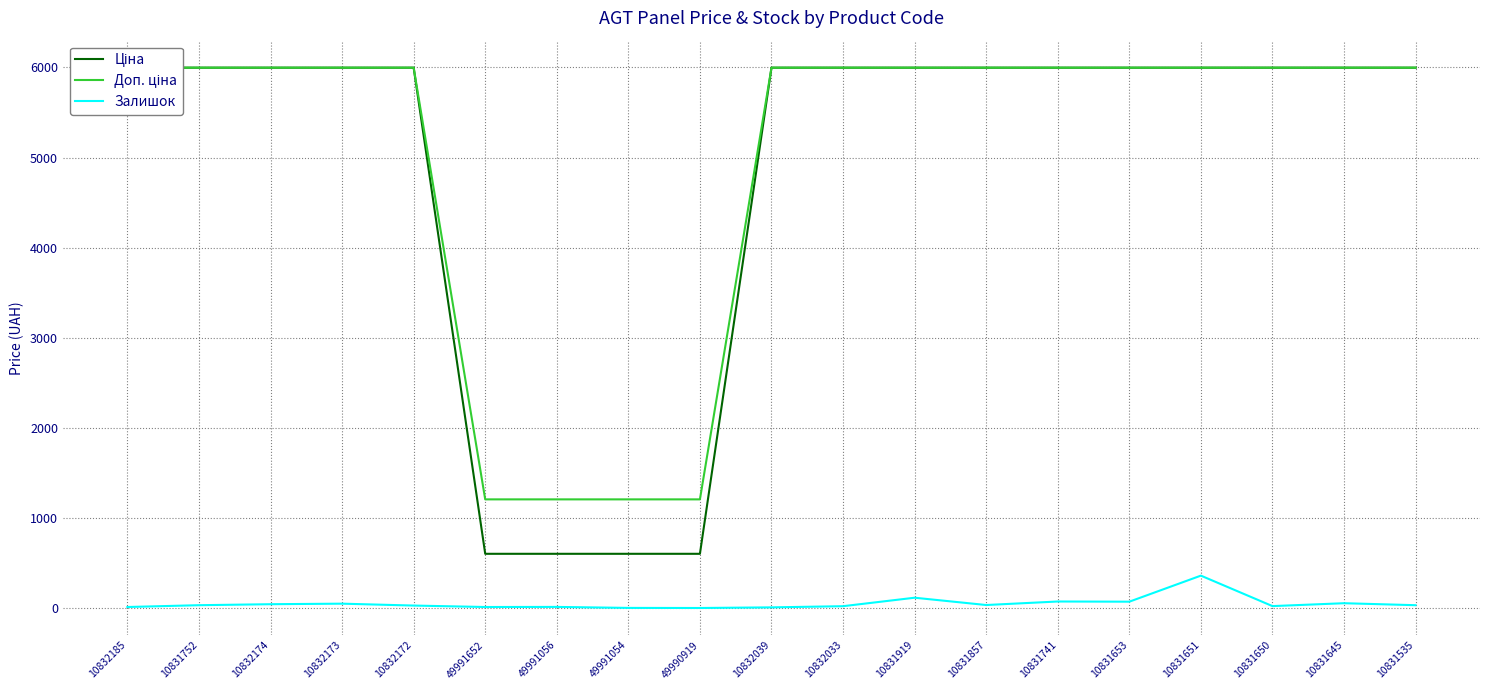

Reading left to right, list all the values displayed in this chart.

Ціна: 5996.8	5996.8	5996.8	5996.8	5996.8	604.2	604.2	604.2	604.2	5996.8	5996.8	5996.8	5996.8	5996.8	5996.8	5996.8	5996.8	5996.8	5996.8
Доп. ціна: 5996.8	5996.8	5996.8	5996.8	5996.8	1208.0	1208.0	1208.0	1208.0	5996.8	5996.8	5996.8	5996.8	5996.8	5996.8	5996.8	5996.8	5996.8	5996.8
Залишок: 14.0	34.0	45.0	51.0	30.0	14.0	15.0	4.0	3.0	10.0	23.0	117.0	36.0	75.0	73.0	362.0	24.0	56.0	34.0